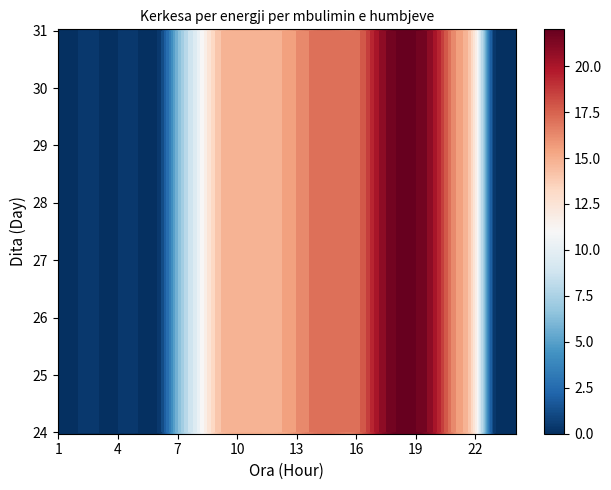

Between 9 and 3, which is larger?

9